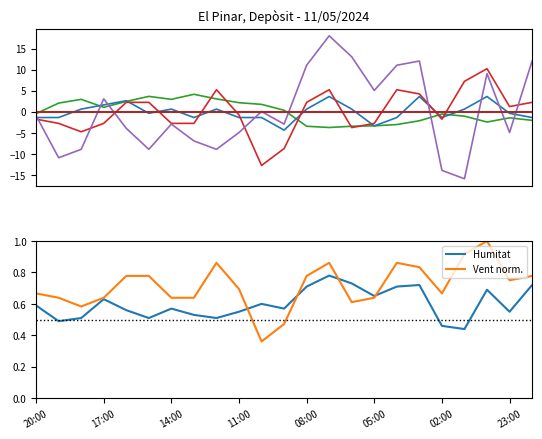

What is the maximum value for Humitat?

0.8